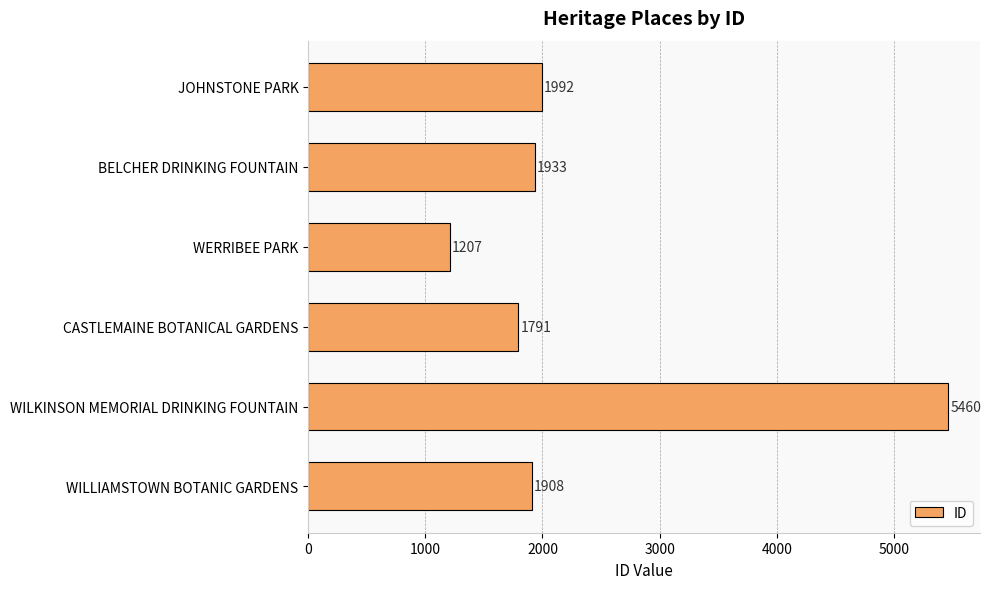

What is the average value?

2382